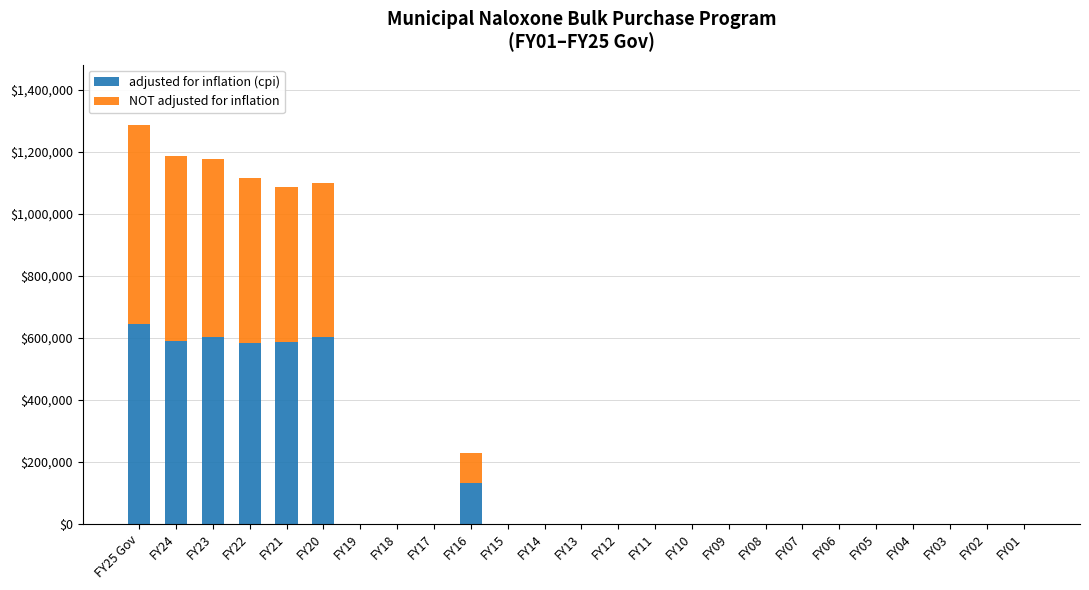

At which label does adjusted for inflation (cpi) reach its peak?

FY25 Gov